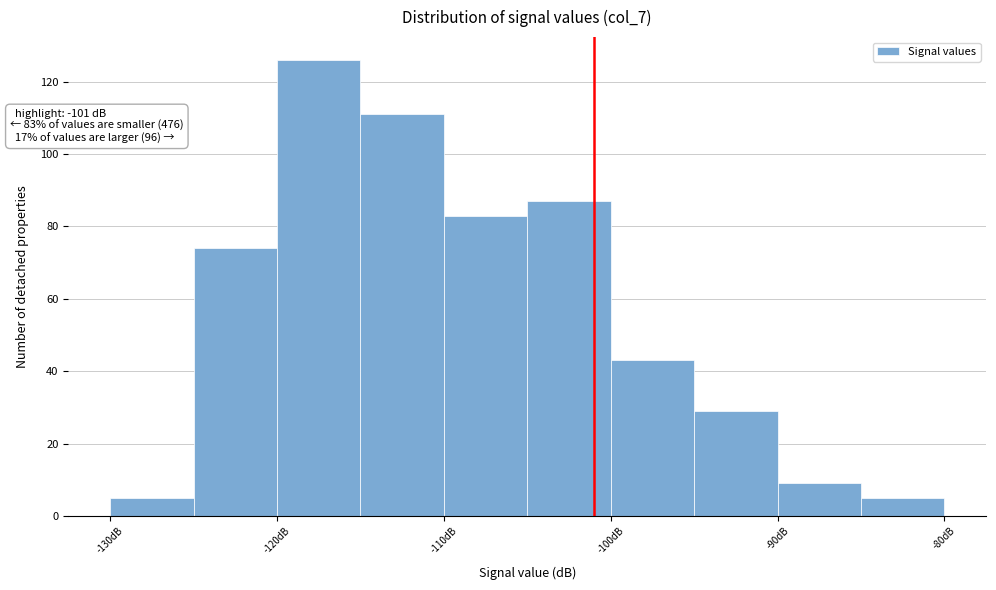

Over which range of the x-axis is the bar tallest?

-120 to -115